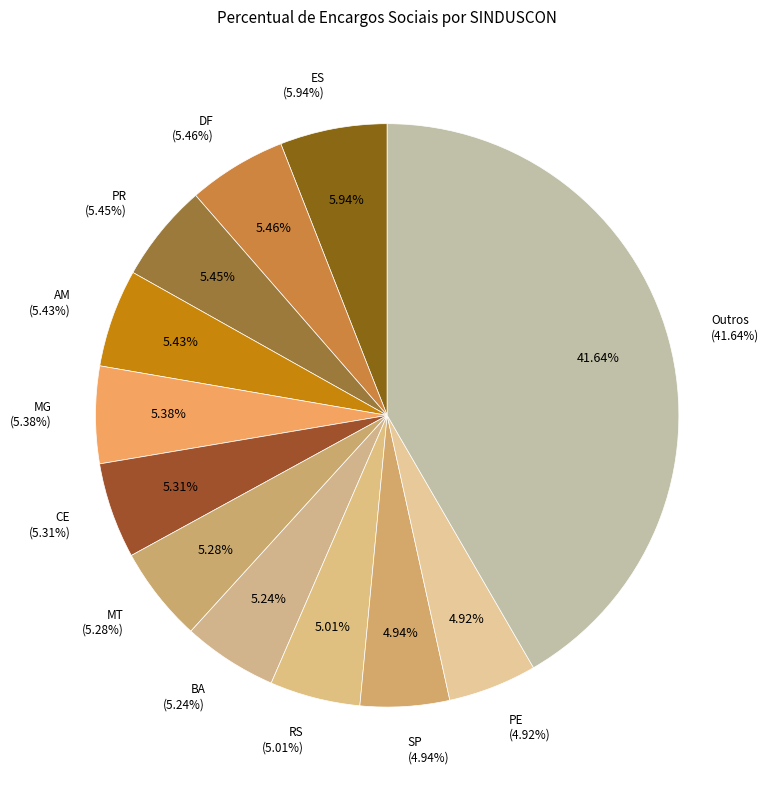

To the nearest percent, what percentage of the pie is SINDUSCON-BA?

5%